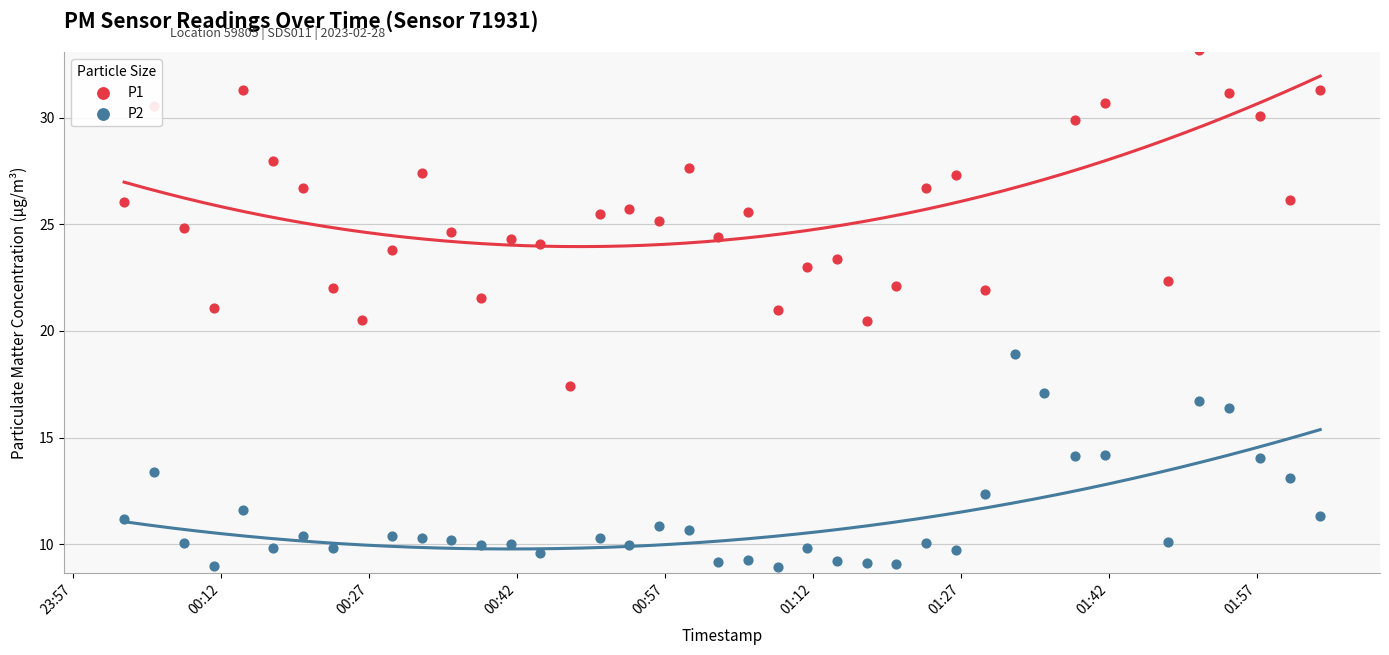

Which series has the widest spread of Y values?

P1